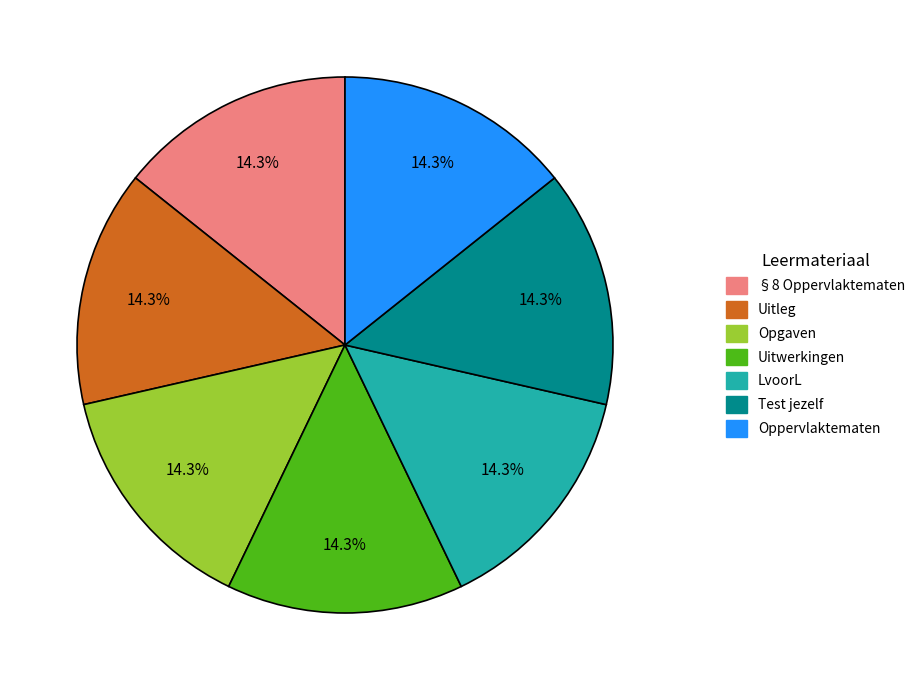

The Opgaven slice represents 14% of the pie. True or false?

True